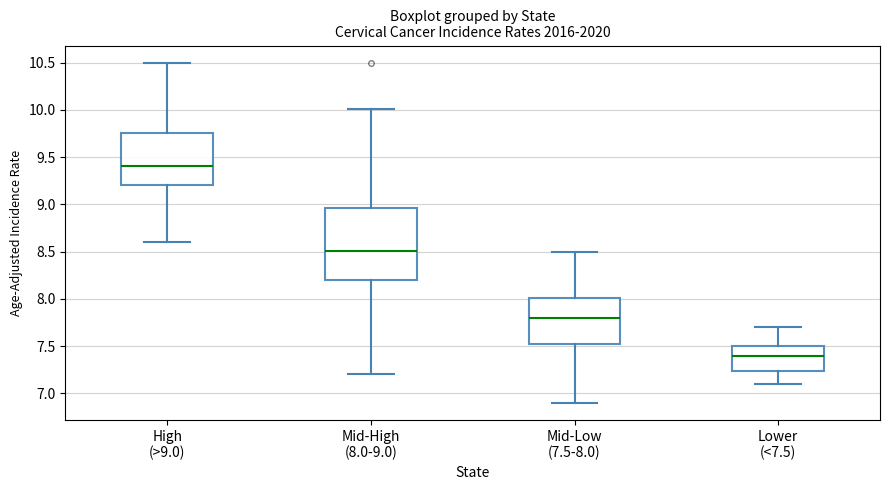

Reading left to right, read every box against the y-axis: the position of its median line, the range the box covers, and the ends of its whiskers. The values are not printed on the chart, so give them approximately, as read against the axis.

High (>9.0): median 9.40, box 9.20 to 9.75, whiskers 8.60 to 10.50
Mid-High (8.0-9.0): median 8.50, box 8.20 to 8.95, whiskers 7.20 to 10.00
Mid-Low (7.5-8.0): median 7.80, box 7.50 to 8.00, whiskers 6.90 to 8.50
Lower (<7.5): median 7.40, box 7.25 to 7.50, whiskers 7.10 to 7.70